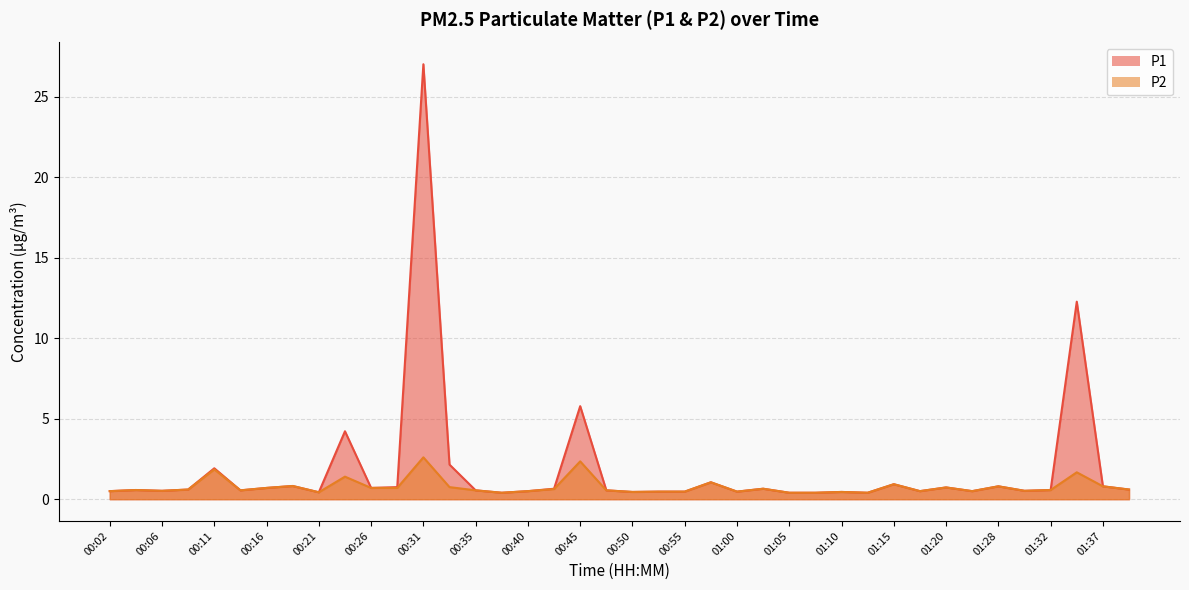

Reading left to right, what are all the values shown in this chart?

P1: 00:02=0.5	00:04=0.6	00:06=0.5	00:09=0.6	00:11=1.9	00:14=0.6	00:16=0.7	00:18=0.8	00:21=0.4	00:23=4.2	00:26=0.7	00:28=0.8	00:31=27.0	00:33=2.1	00:35=0.6	00:38=0.4	00:40=0.5	00:43=0.7	00:45=5.8	00:48=0.6	00:50=0.5	00:53=0.5	00:55=0.5	00:58=1.1	01:00=0.5	01:03=0.7	01:05=0.4	01:08=0.4	01:10=0.5	01:13=0.4	01:15=0.9	01:17=0.5	01:20=0.7	01:25=0.5	01:28=0.8	01:30=0.5	01:32=0.6	01:35=12.3	01:37=0.8	01:40=0.6
P2: 00:02=0.5	00:04=0.6	00:06=0.5	00:09=0.6	00:11=1.9	00:14=0.6	00:16=0.7	00:18=0.8	00:21=0.4	00:23=1.4	00:26=0.7	00:28=0.7	00:31=2.6	00:33=0.8	00:35=0.6	00:38=0.4	00:40=0.5	00:43=0.6	00:45=2.4	00:48=0.6	00:50=0.5	00:53=0.5	00:55=0.5	00:58=1.1	01:00=0.5	01:03=0.7	01:05=0.4	01:08=0.4	01:10=0.5	01:13=0.4	01:15=0.9	01:17=0.5	01:20=0.7	01:25=0.5	01:28=0.8	01:30=0.5	01:32=0.6	01:35=1.7	01:37=0.8	01:40=0.6